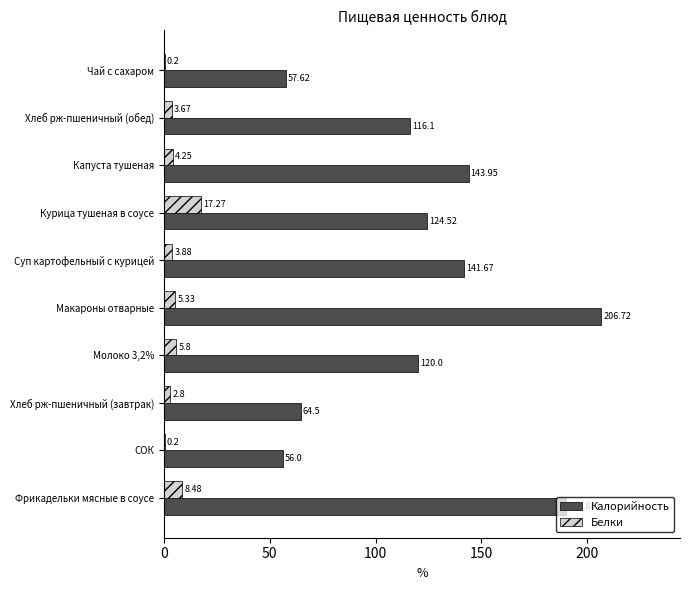

At which category is the sum across all series the highest?

Макароны отварные